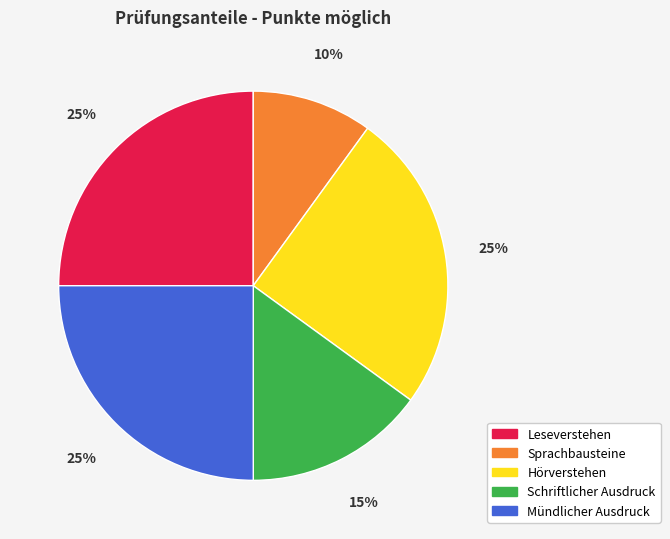

Which slice is the smallest?

Sprachbausteine